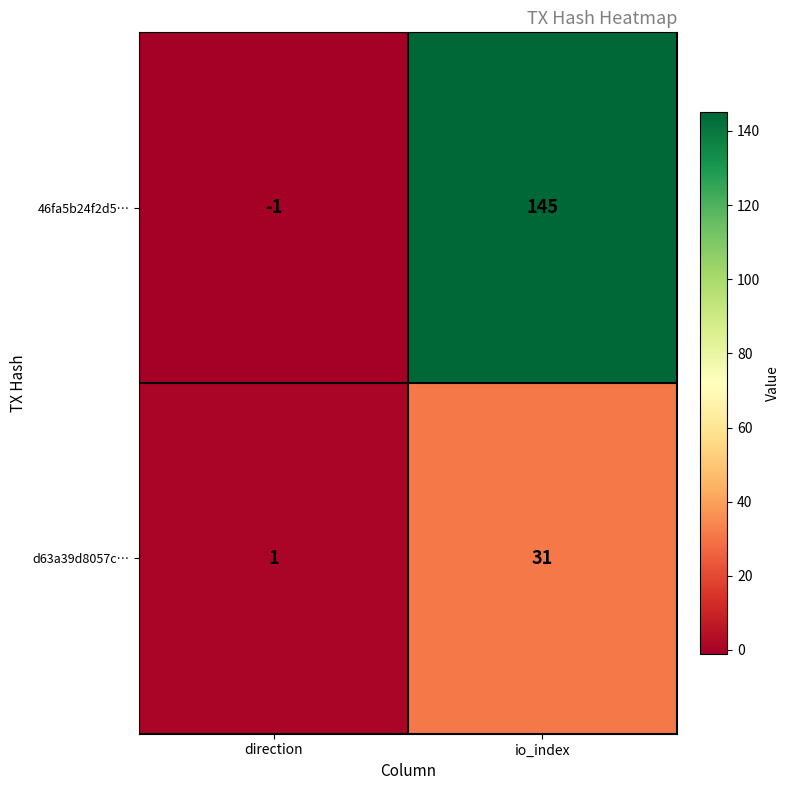

Is it true that d63a39d8057c… equals 31 at io_index?

True